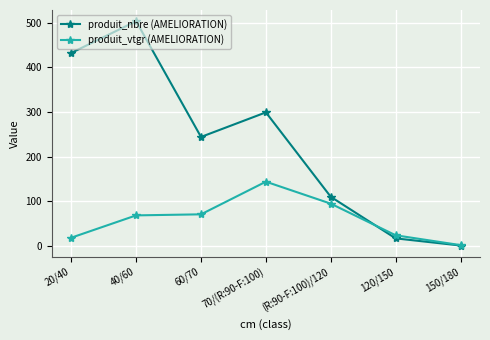

Is the value of produit_nbre (AMELIORATION) at 20/40 greater than the value of produit_vtgr (AMELIORATION) at 20/40?

Yes